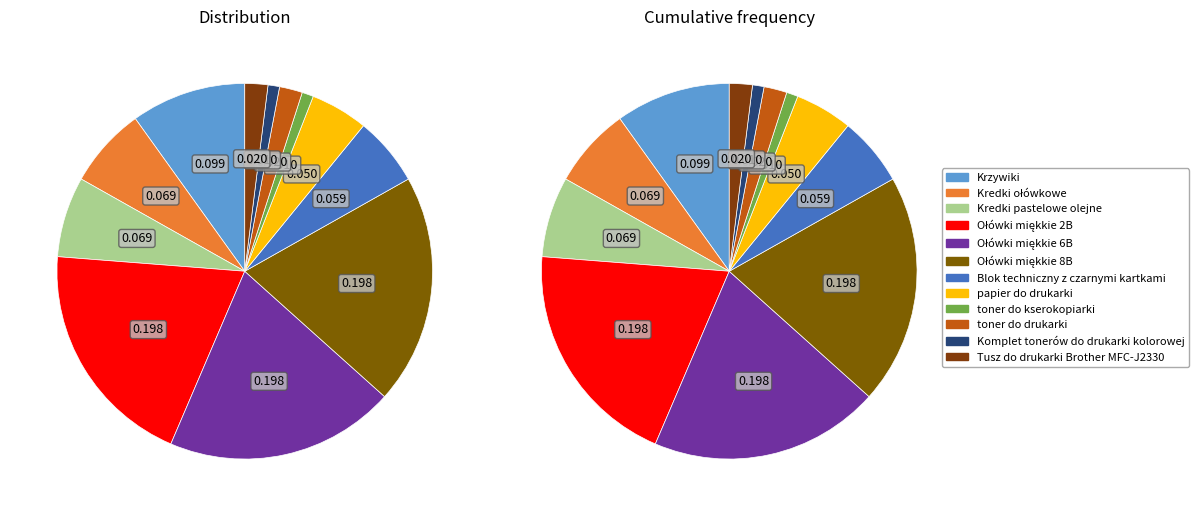

To the nearest percent, what is the combined percentage of Tusz do drukarki Brother MFC-J2330 and toner do kserokopiarki?

3%